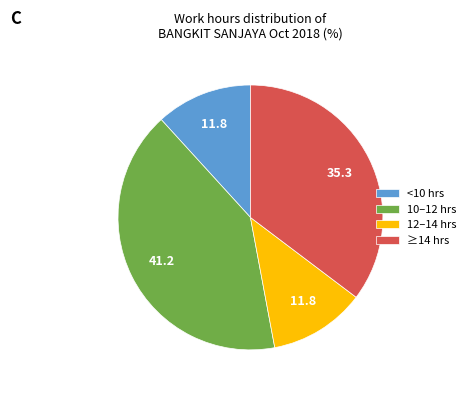

Which category has the biggest portion of the pie?

10–12 hrs